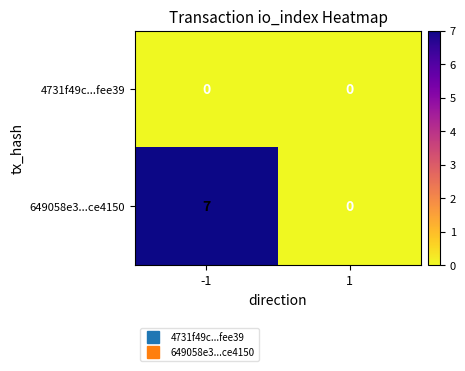

Reading right to left, what are all the values shown in this chart?

4731f49c...fee39: 1=0	-1=0
649058e3...ce4150: 1=0	-1=7